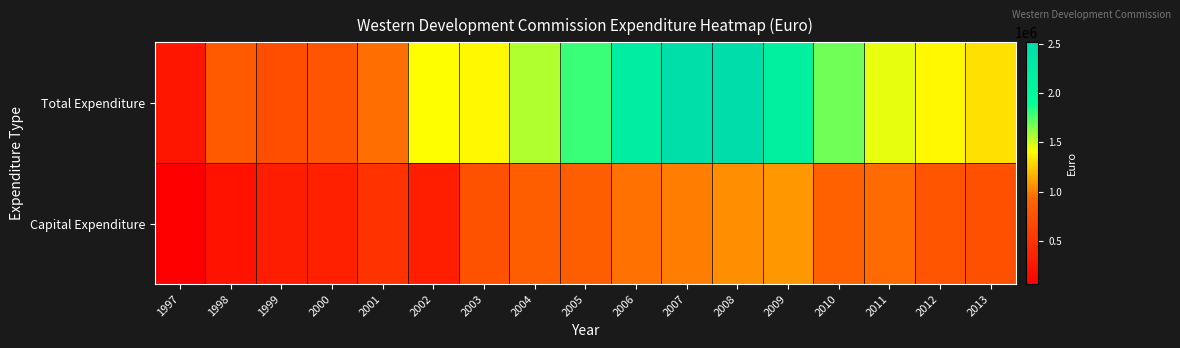

Reading left to right, extract all data points from this chart.

Total Expenditure: 1997=262000	1998=825000	1999=723000	2000=782000	2001=944000	2002=1413000	2003=1385000	2004=1563000	2005=1792000	2006=2224000	2007=2495000	2008=2516000	2009=2158000	2010=1683000	2011=1458000	2012=1387000	2013=1313000
Capital Expenditure: 1997=61000	1998=216000	1999=317000	2000=333000	2001=485000	2002=320000	2003=756000	2004=861000	2005=864000	2006=957000	2007=992000	2008=1055000	2009=1083000	2010=885000	2011=934000	2012=776000	2013=735000